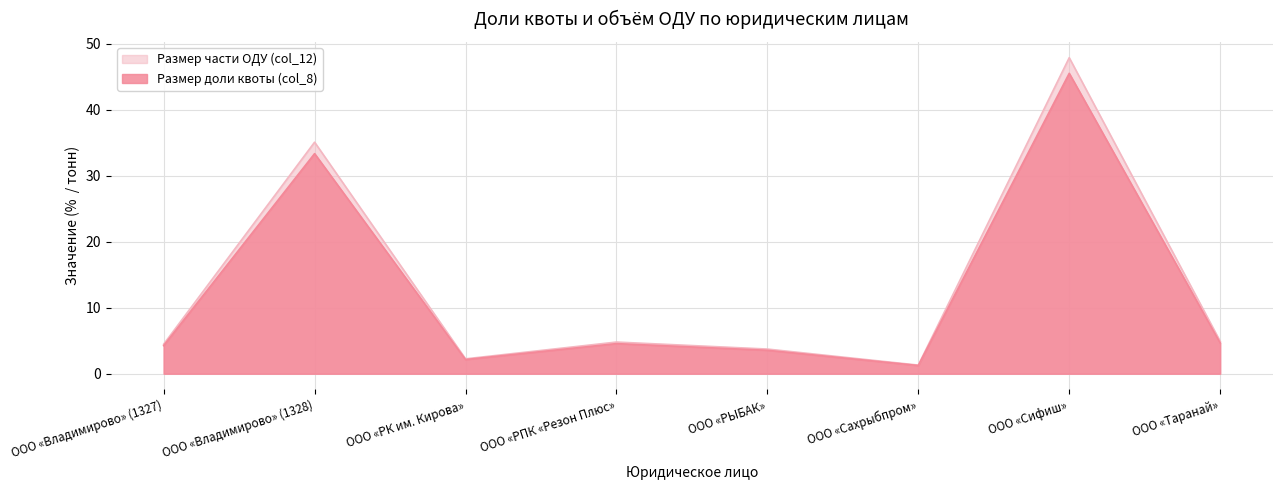

Is it true that Размер части ОДУ (col_12) equals 46.2 at ООО «Владимирово» (1328)?

False